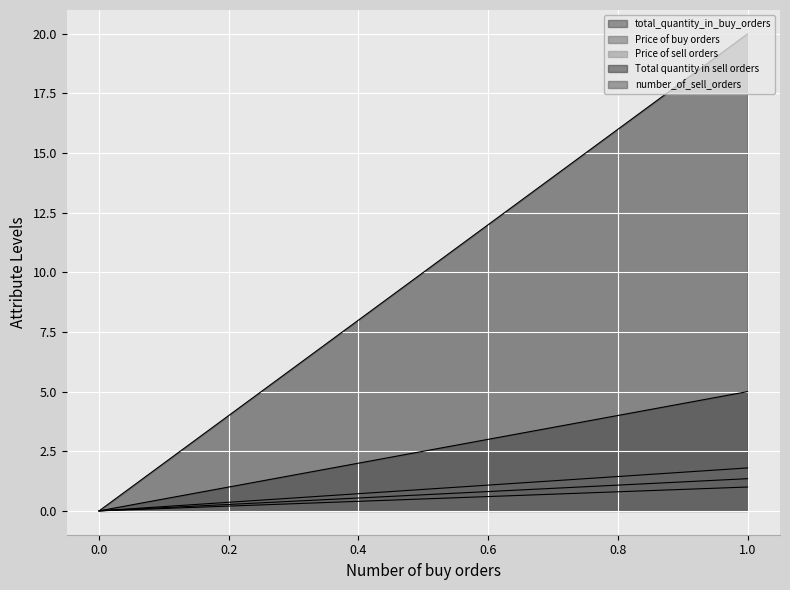

The value of total_quantity_in_buy_orders at 0 is 3.4. True or false?

False